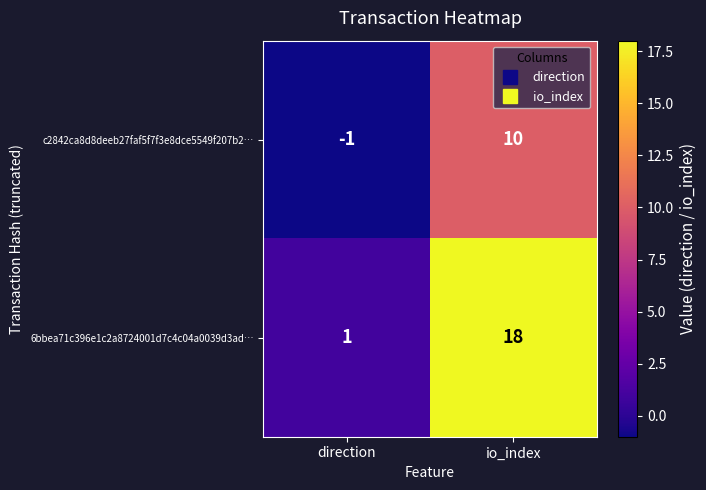

What is the difference between the maximum and minimum values in the c2842ca8d8deeb27faf5f7f3e8dce5549f207b2… series?

11